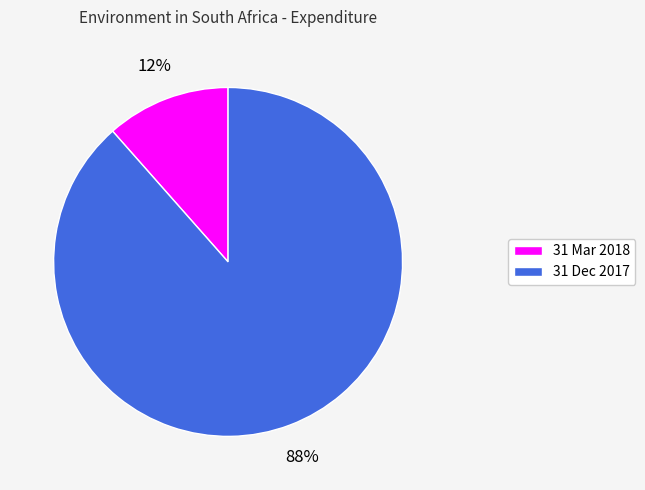

To the nearest percent, what portion does 31 Dec 2017 represent?

88%